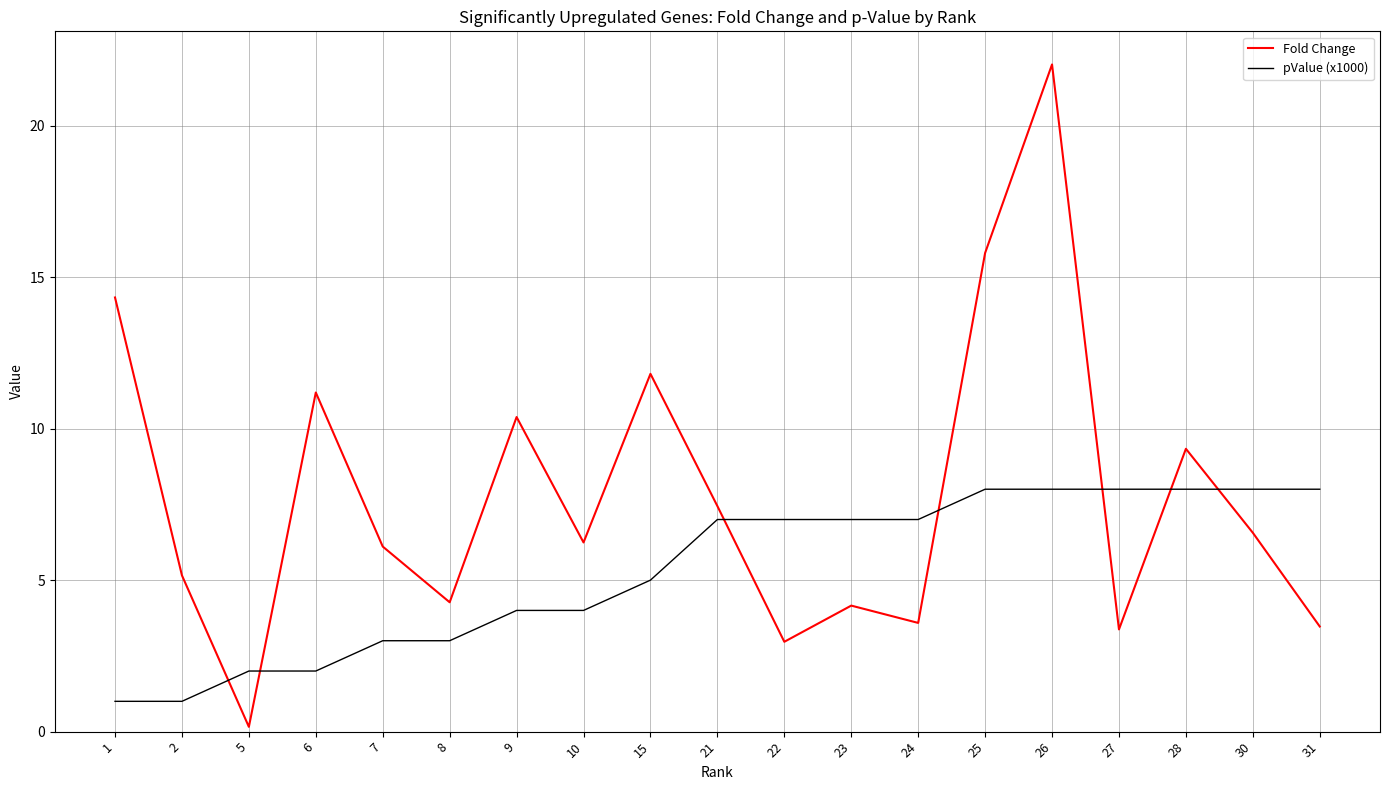

How many values in the pValue (x1000) series are below 7?

9